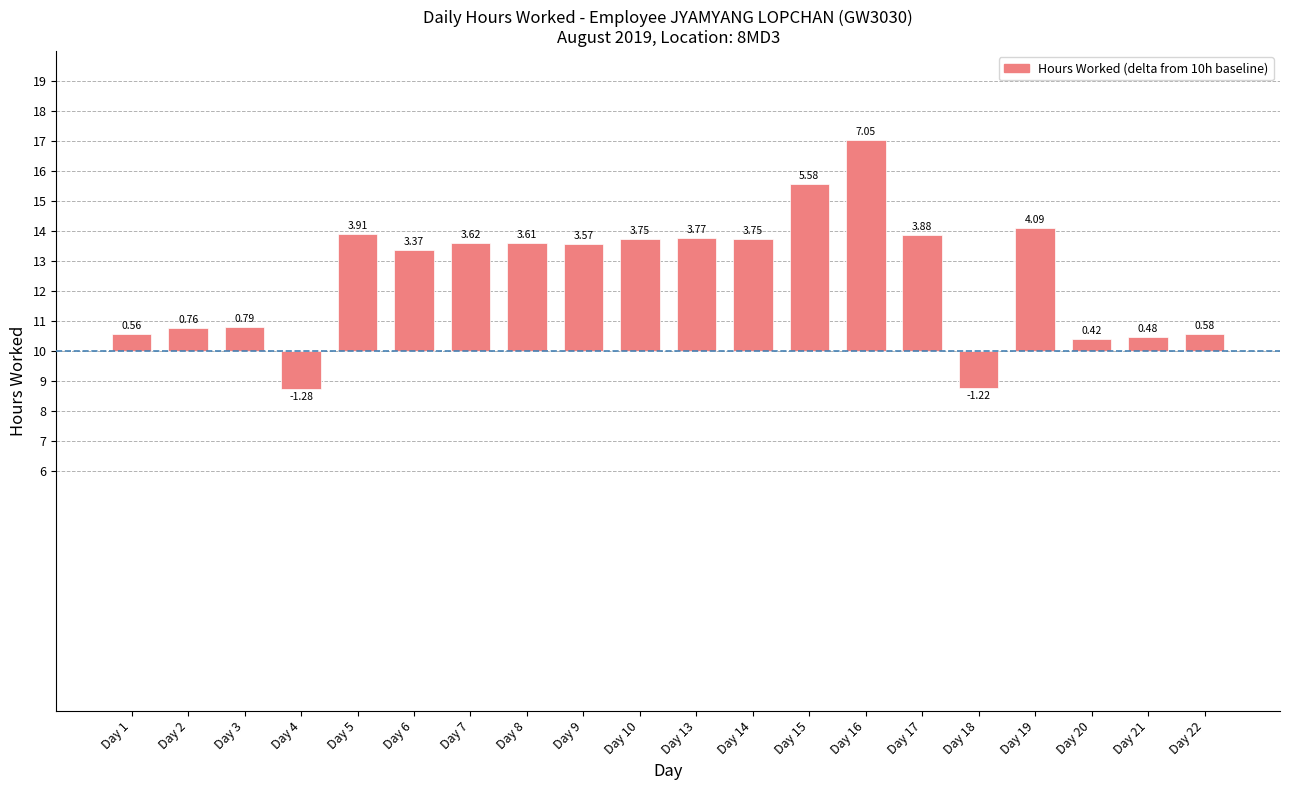

What is the value of the 9th bar from the left?

3.6